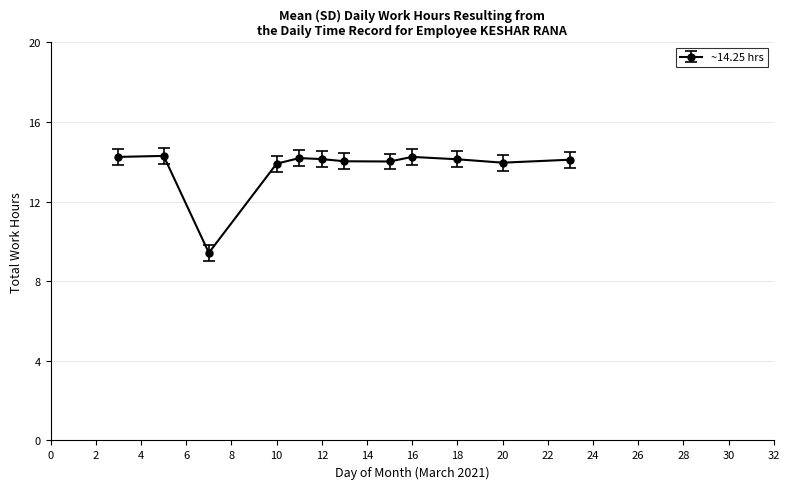

How many distinct data groups are displayed?

1